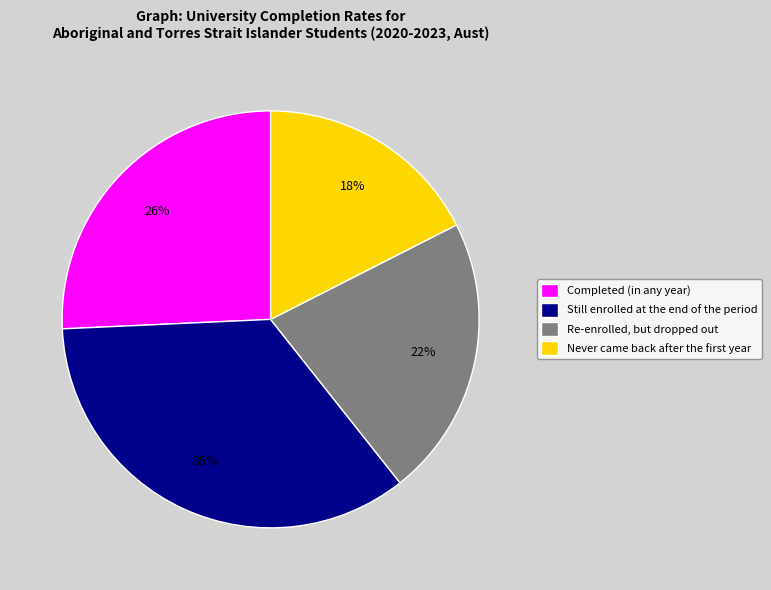

The Completed (in any year) slice represents 35% of the pie. True or false?

False